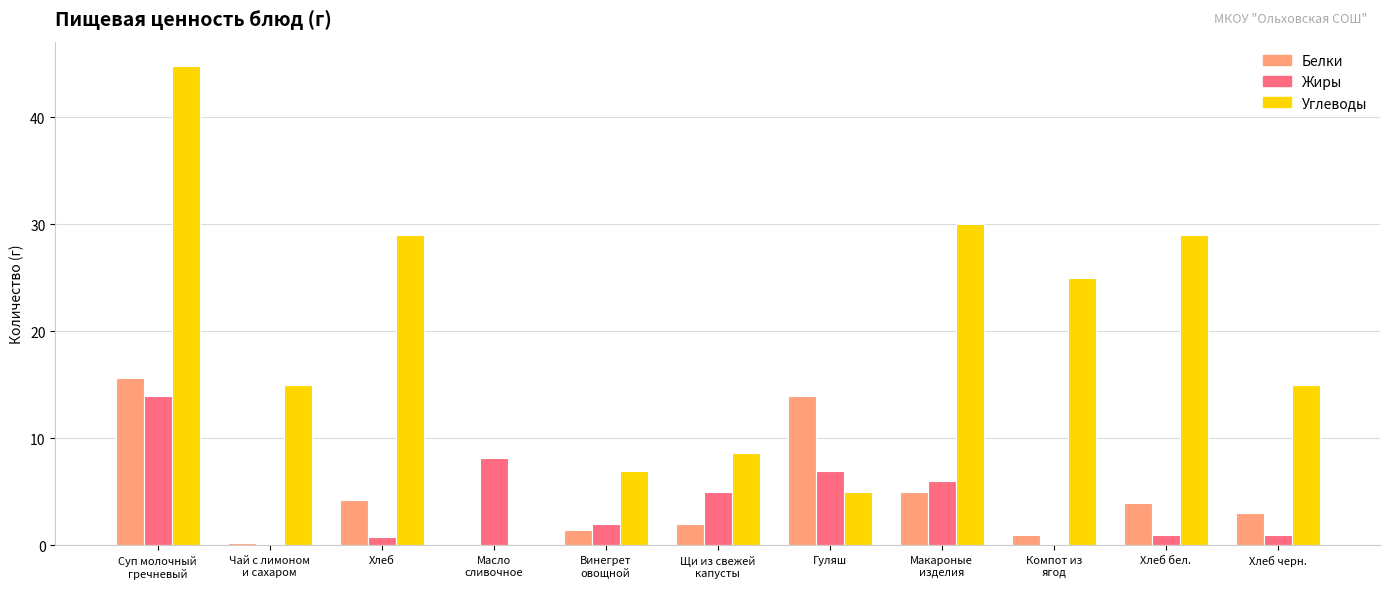

How many groups of bars are there?

11